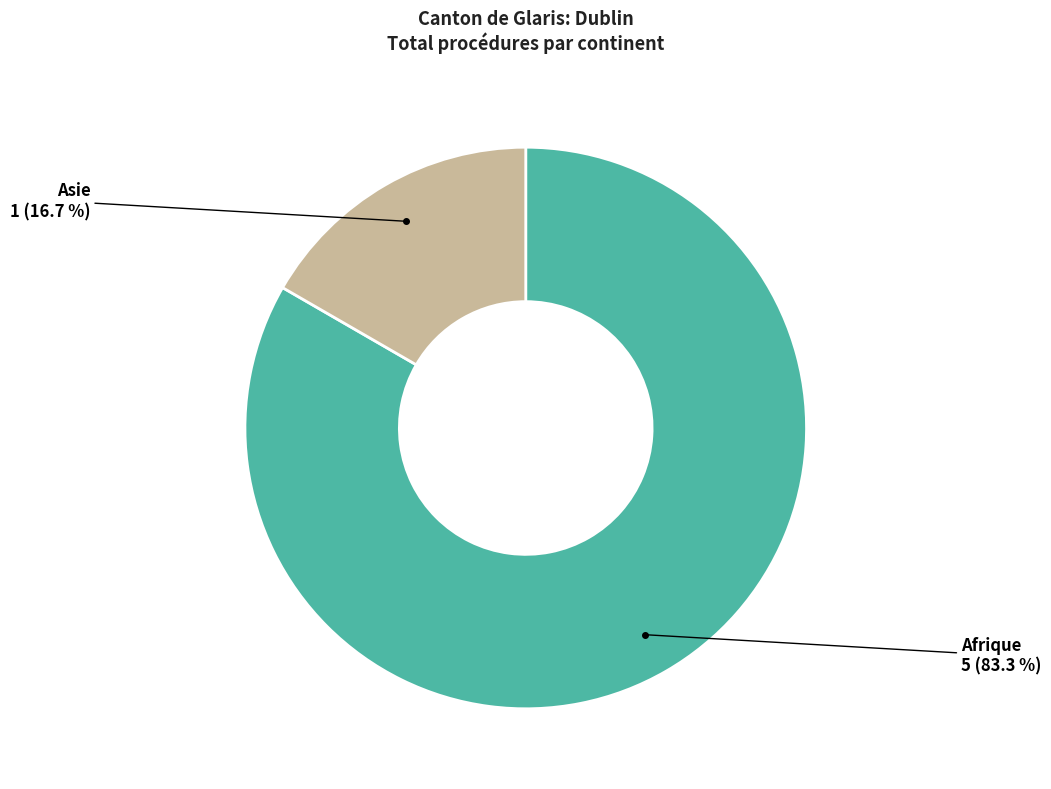

Is there a majority slice in this chart?

Yes